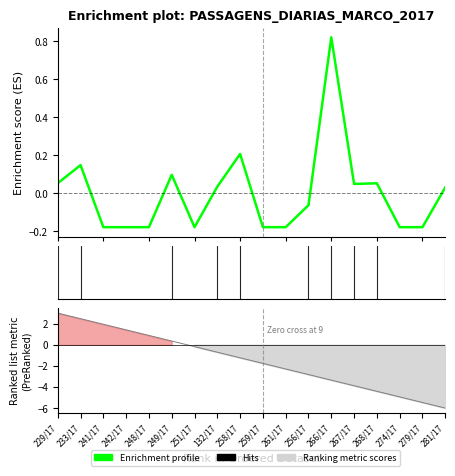

List the labels in order of value, smallest first.

241/17, 242/17, 248/17, 251/17, 259/17, 261/17, 274/17, 279/17, 256/17, 281/17, 132/17, 267/17, 268/17, 229/17, 249/17, 233/17, 258/17, 266/17